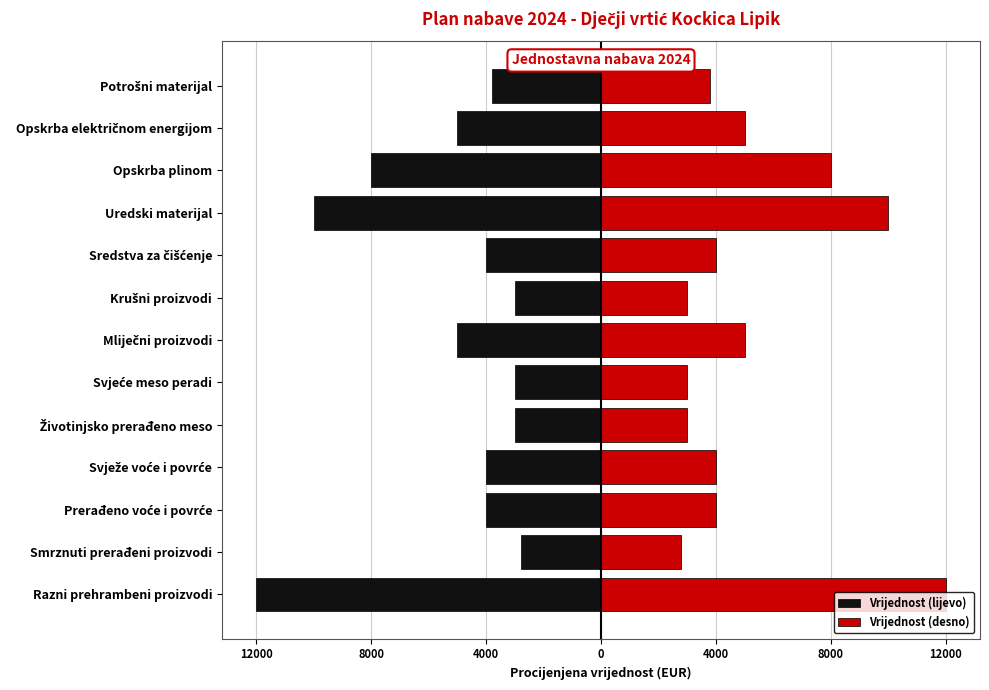

Are the bars horizontal?

Yes